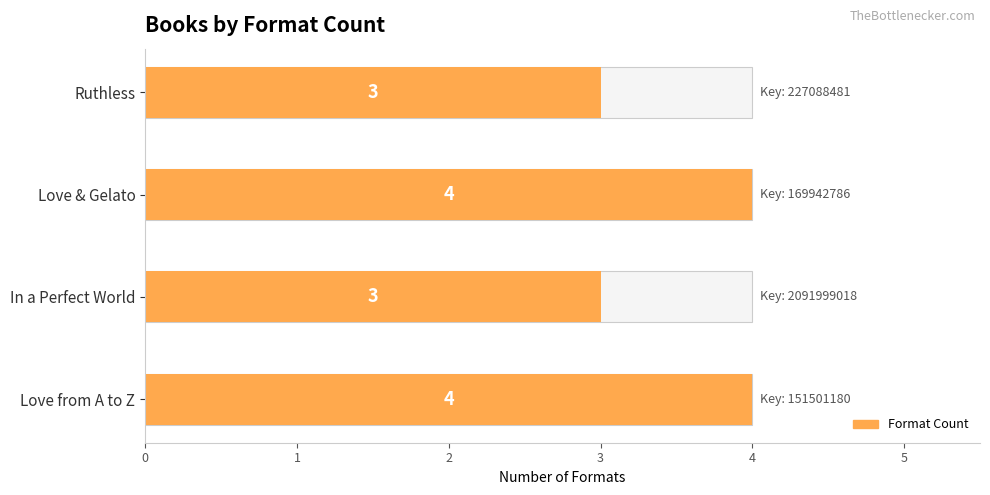

What is the approximate value at In a Perfect World?

3